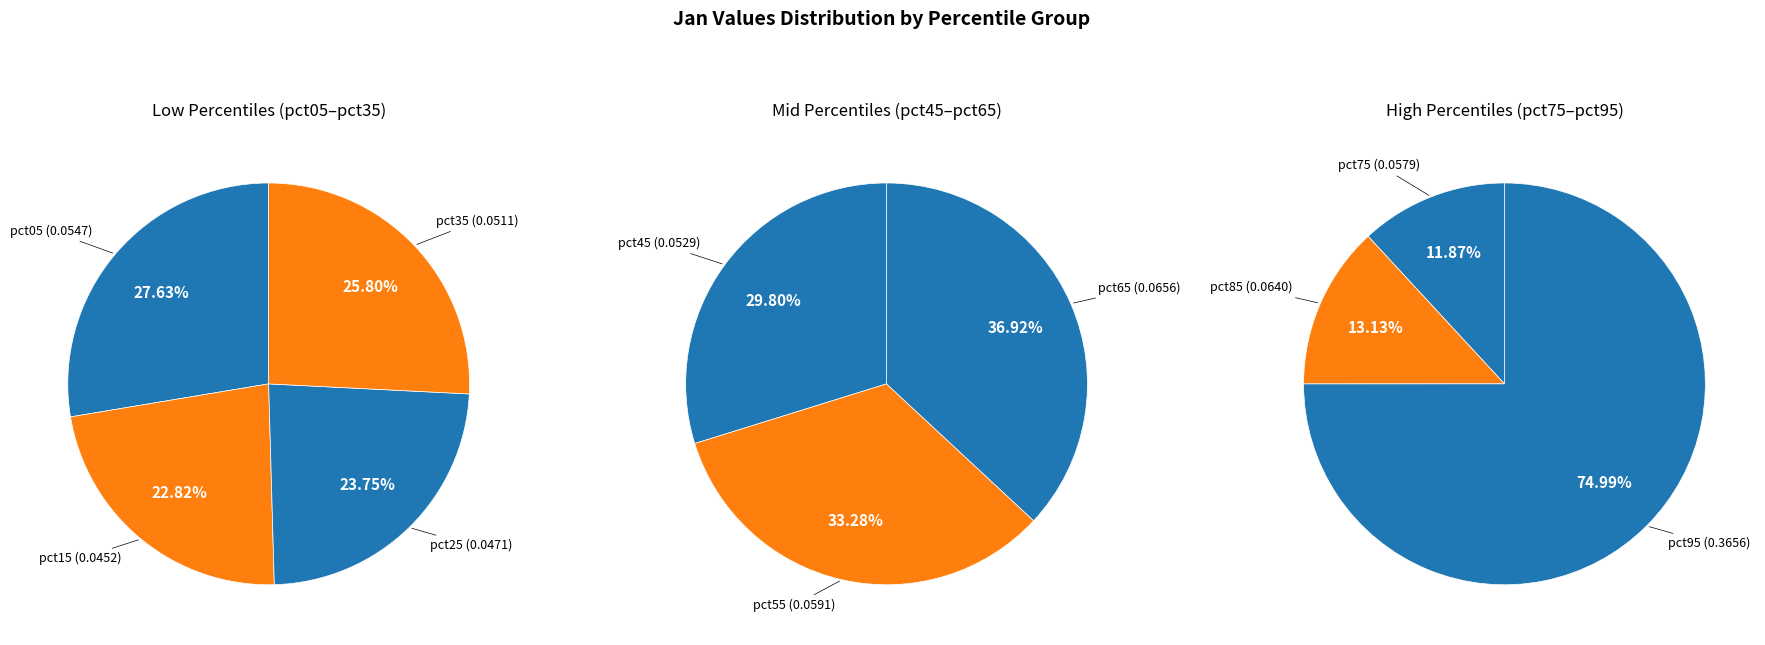

Rank the categories by value from highest to lowest.

pct95, pct65, pct85, pct55, pct75, pct05, pct45, pct35, pct25, pct15